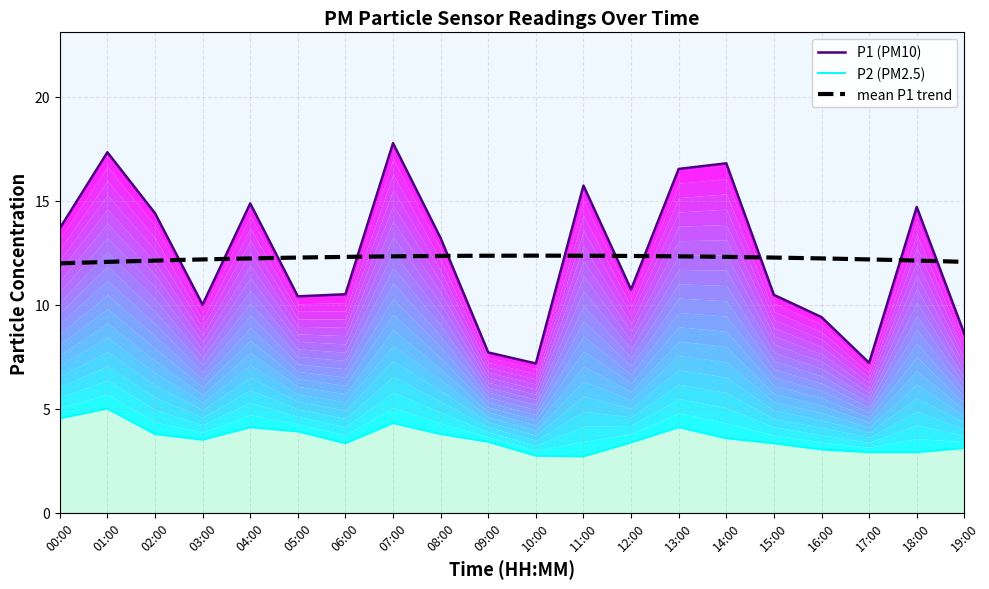

Which label corresponds to the smallest value in the chart?

11:00